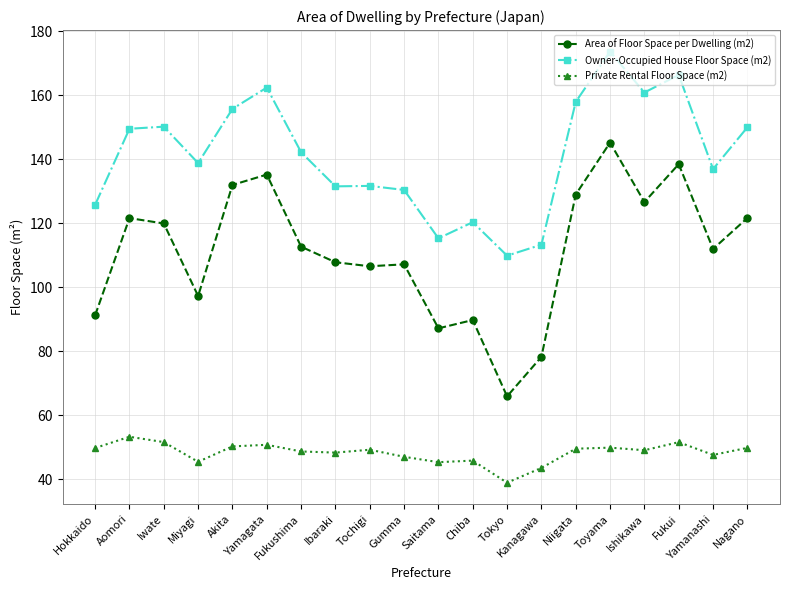

Where does the Owner-Occupied House Floor Space (m2) series first go above 142?

Aomori